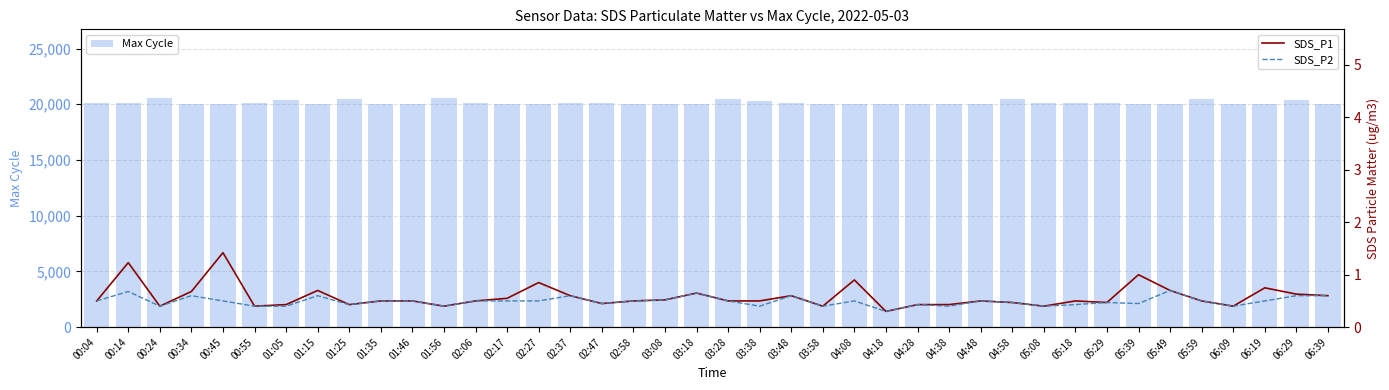

What is the minimum value shown in the chart?

0.3